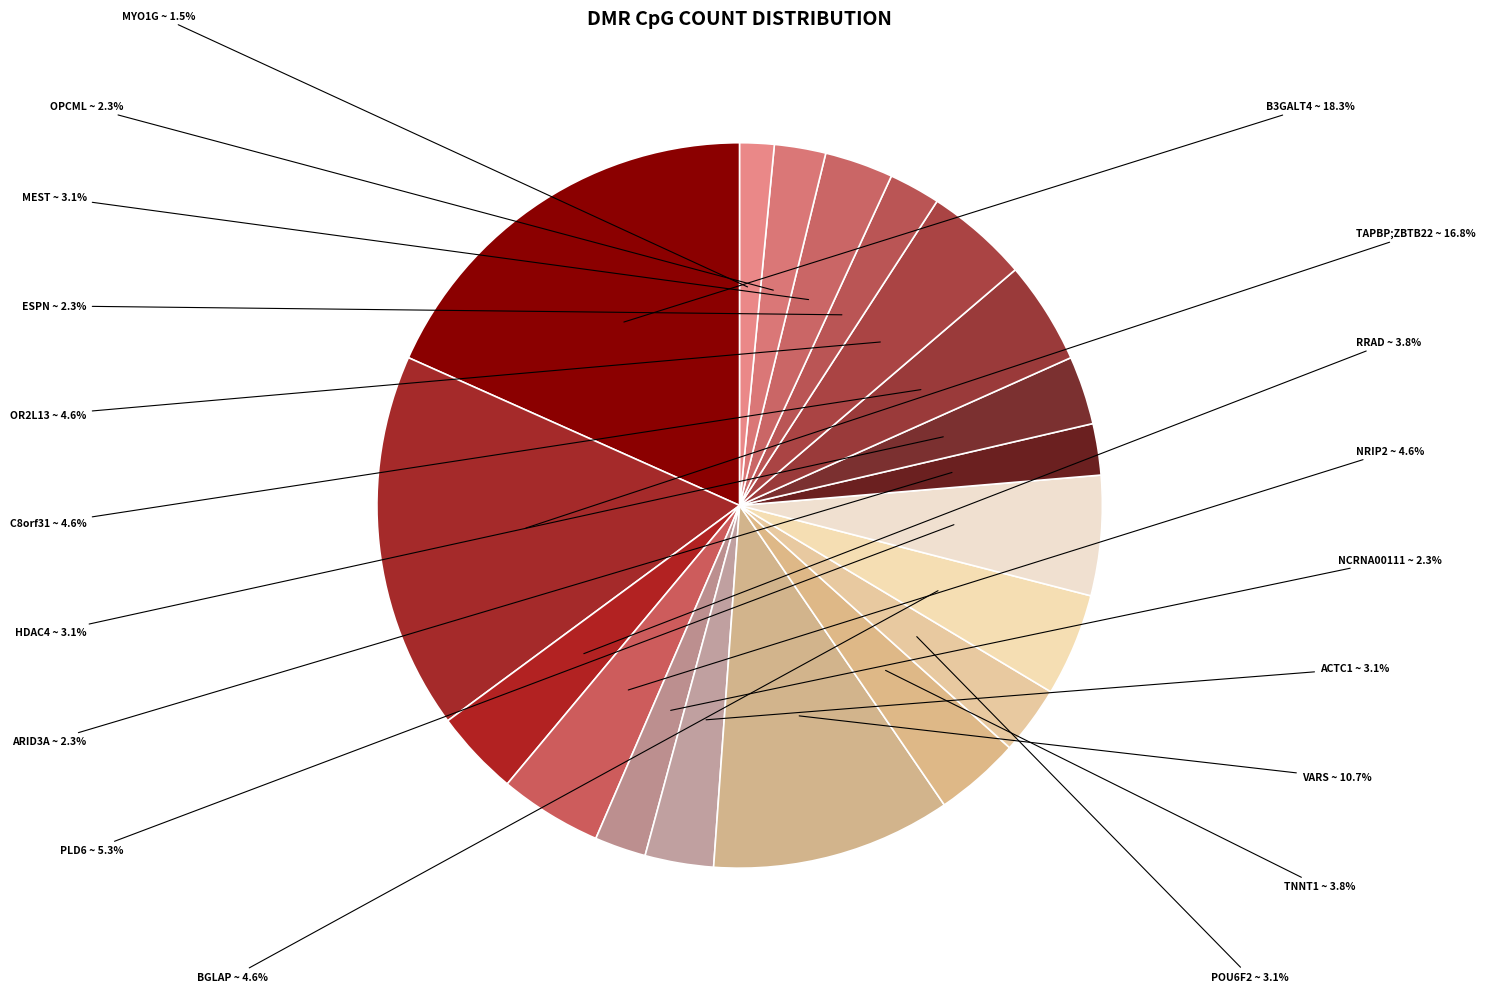

Do ARID3A and NCRNA00111 together represent more than half of the pie?

No